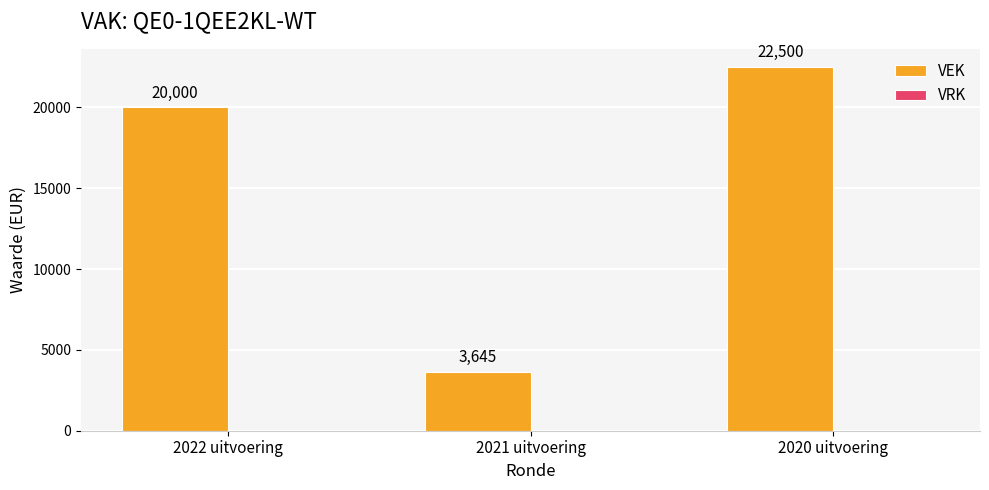

How many data points does each series have?

3